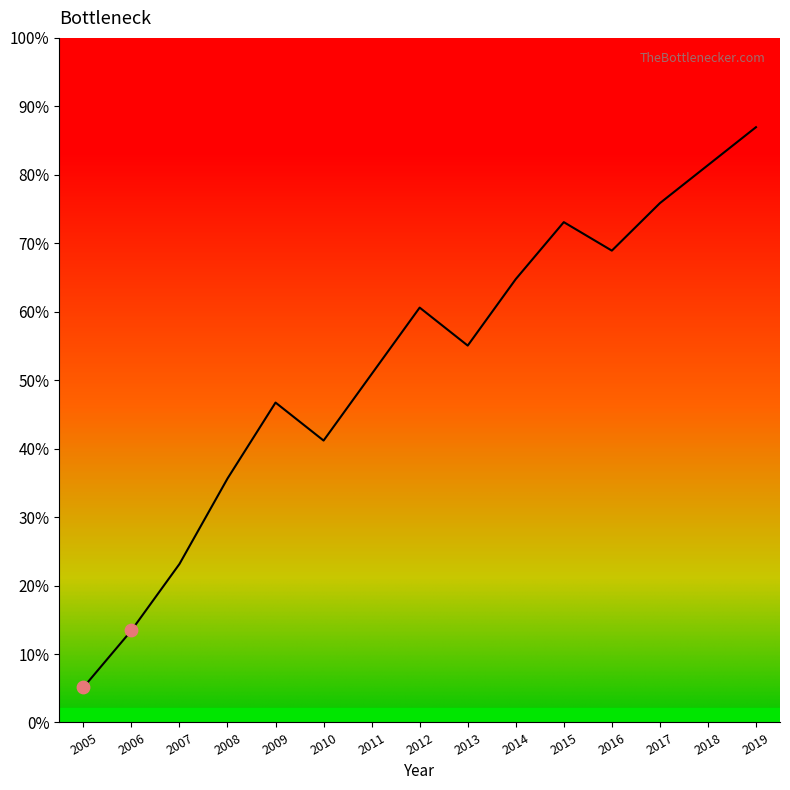

Does the chart have visible grid lines?

No